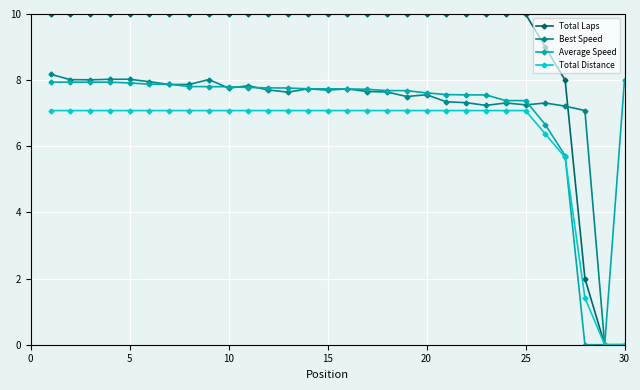

What is the difference between the maximum and second lowest values in the Best Speed series?

8.2